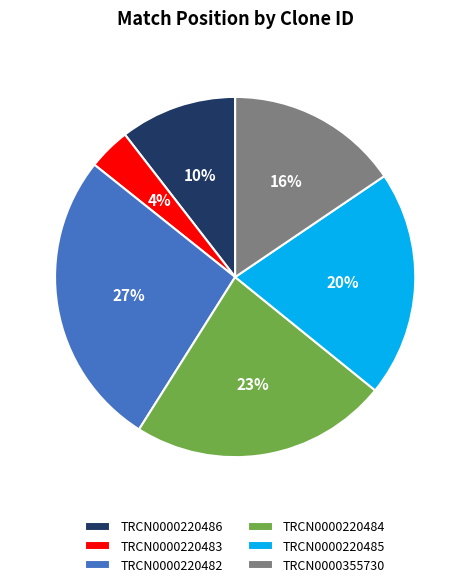

To the nearest percent, what is the average slice percentage?

17%